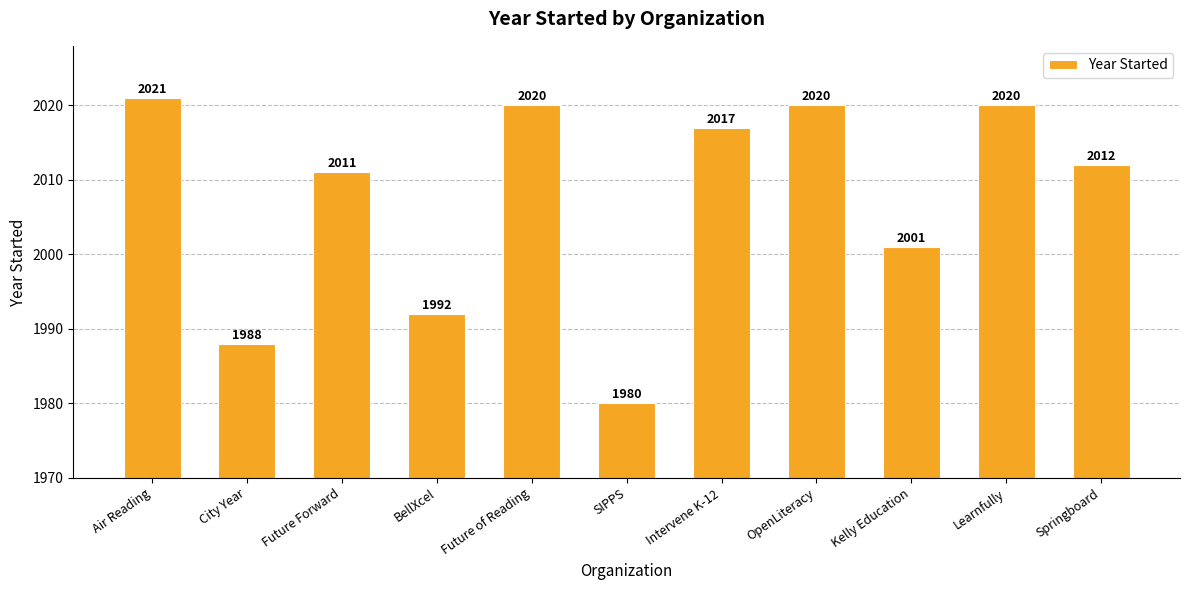

At which label is the value closest to 2000?

Kelly Education